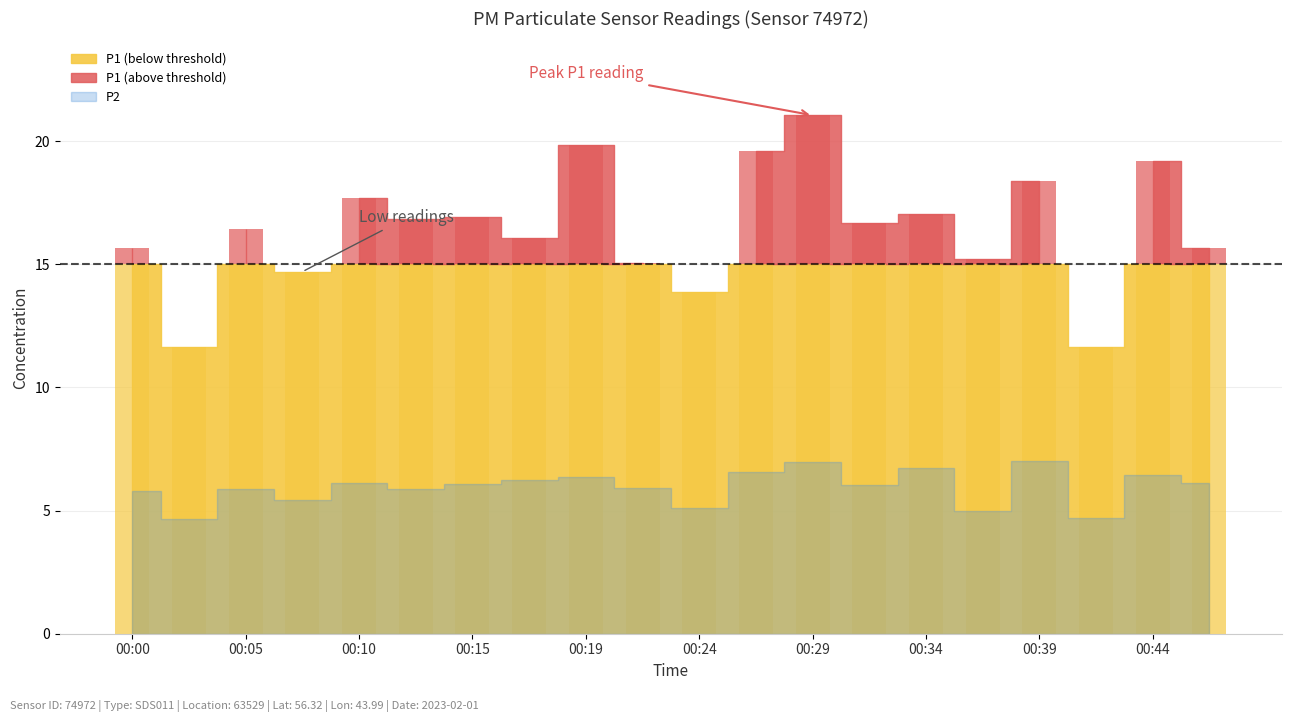

What is the difference between the maximum and second lowest values in the P1 series?

9.4